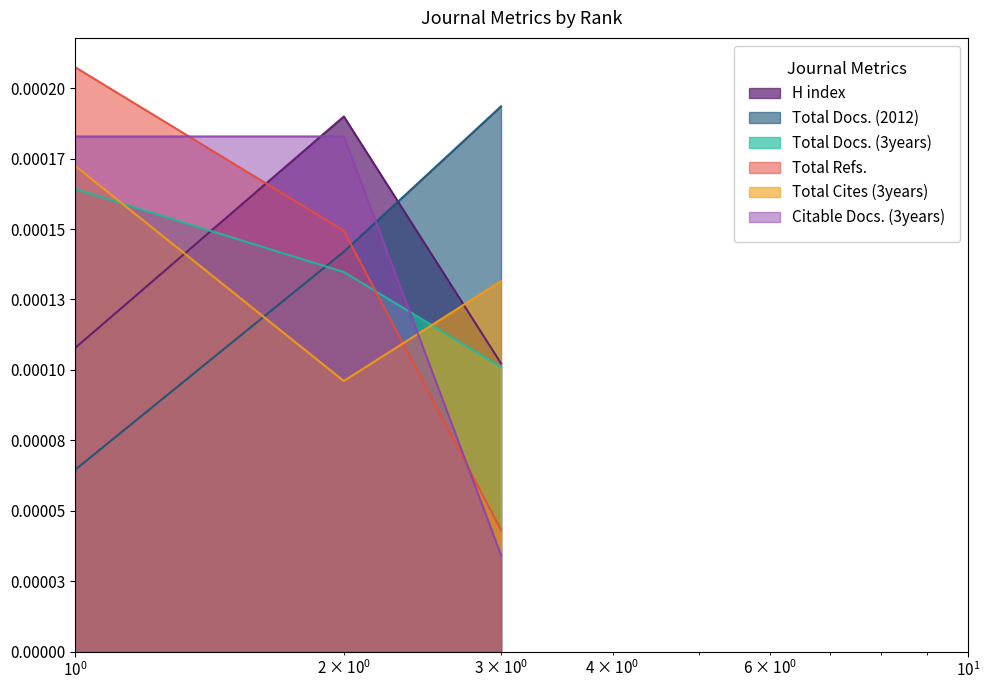

What are all the series names shown in the legend?

H index, Total Docs. (2012), Total Docs. (3years), Total Refs., Total Cites (3years), Citable Docs. (3years)